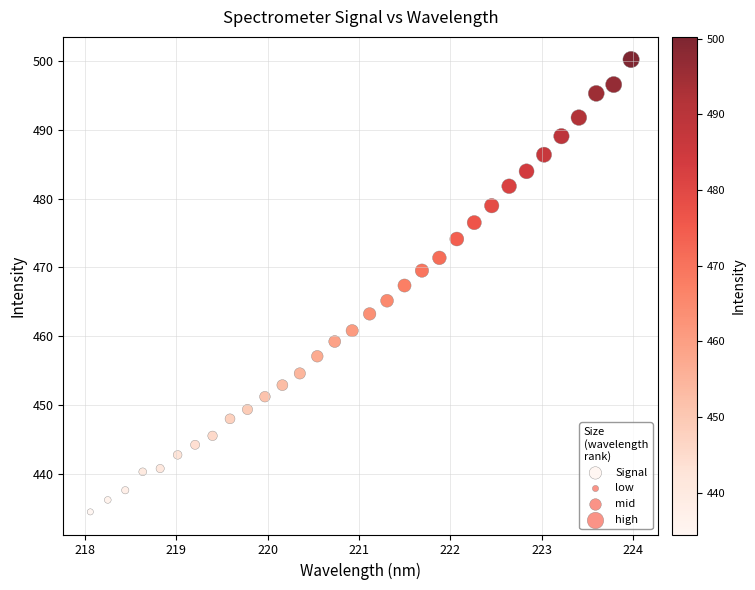

What is the range of Y values (max minus min)?

65.8